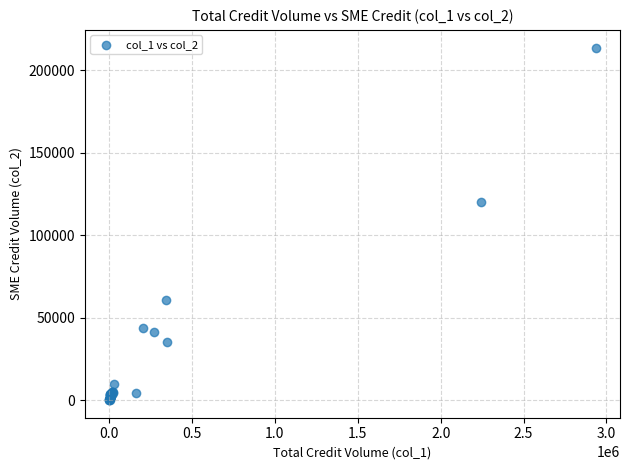

What Y value in the scatter plot is closest to 106861?

119806